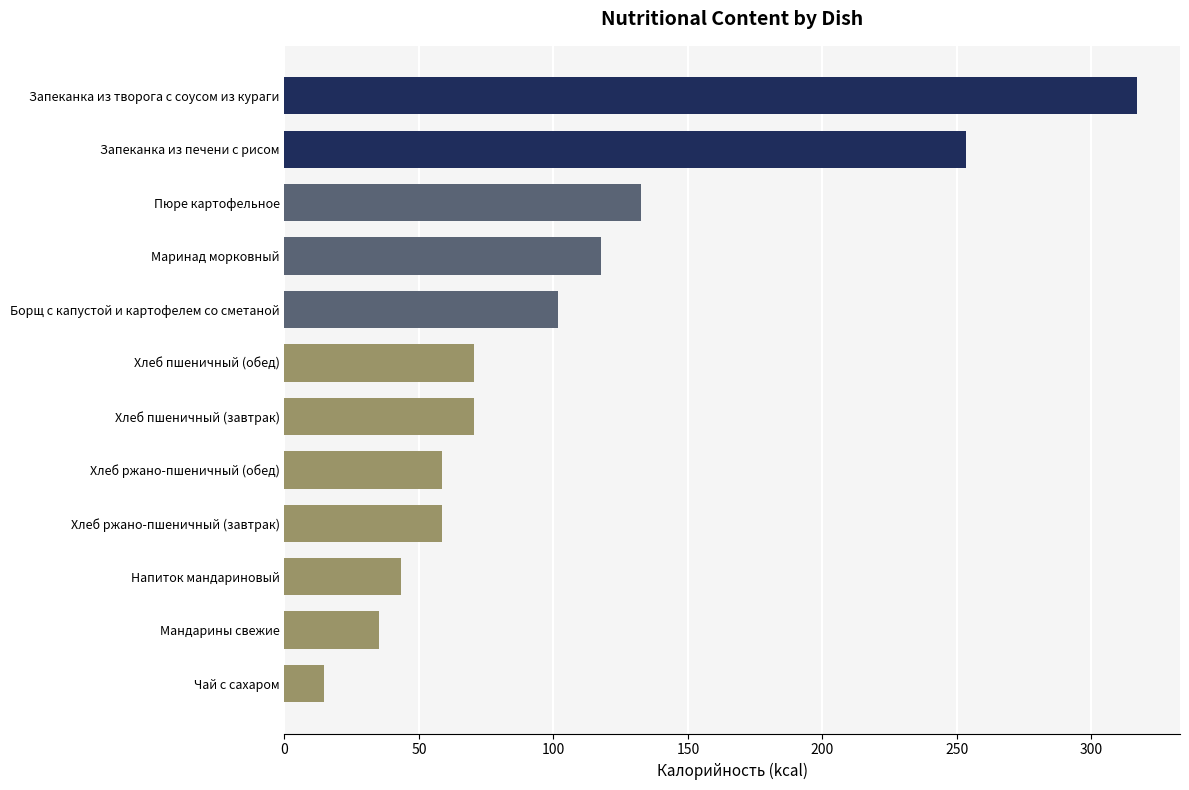

How many series are shown in this chart?

1